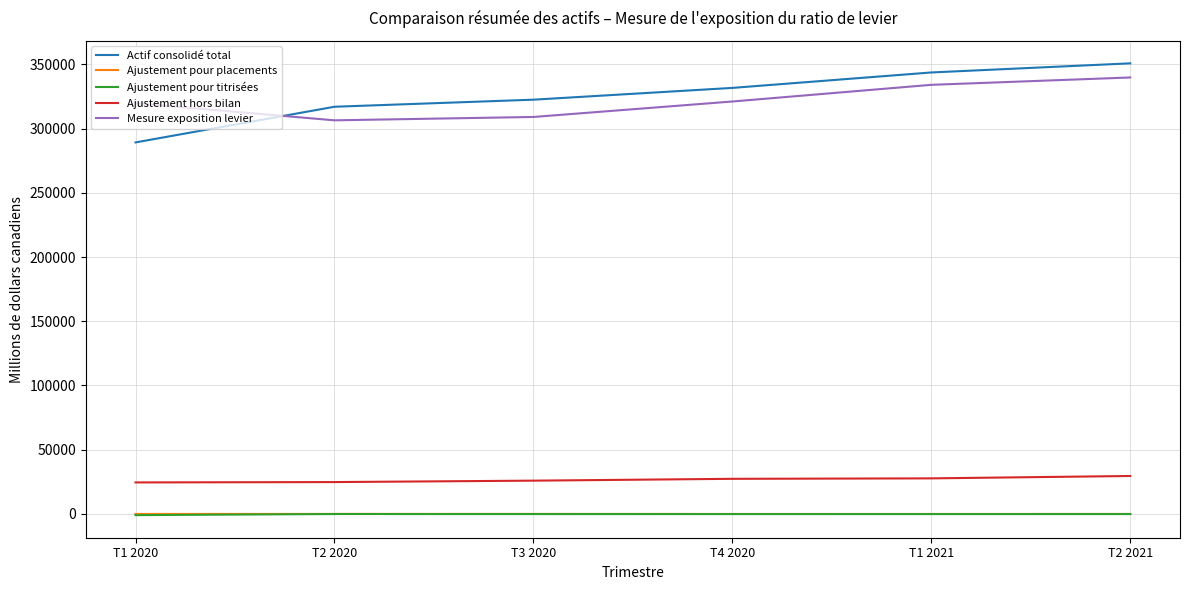

The value of Mesure exposition levier at T3 2020 is 309001. True or false?

True